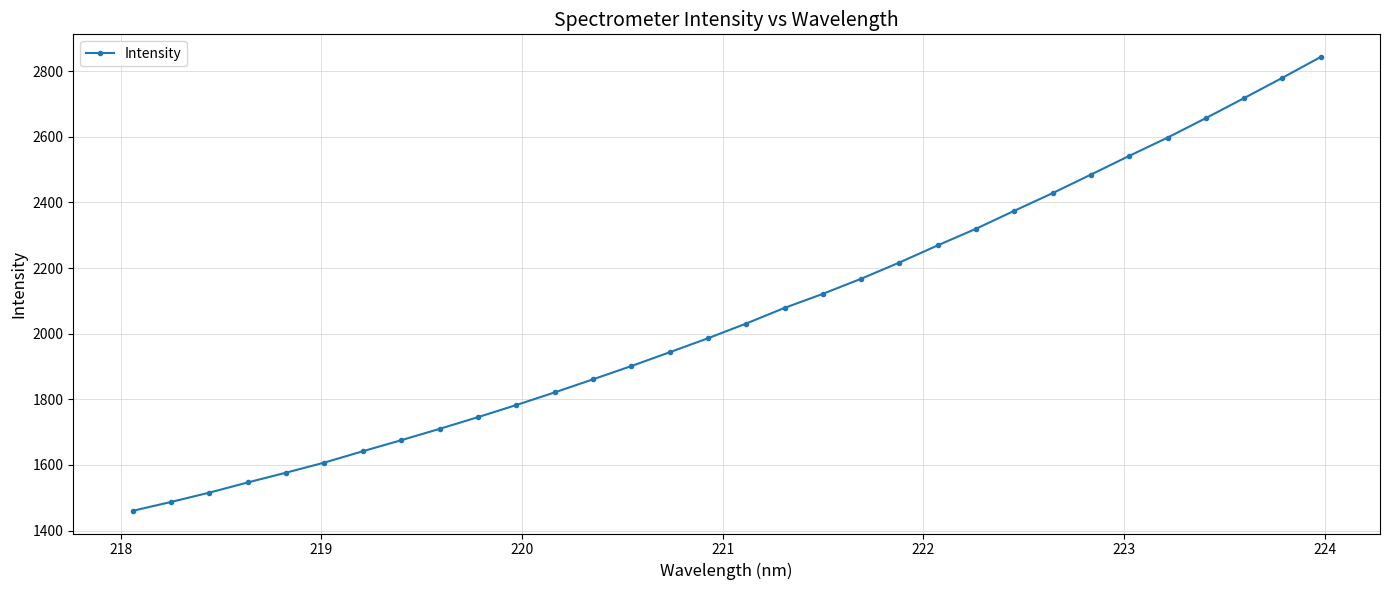

How many lines are shown in the chart?

1